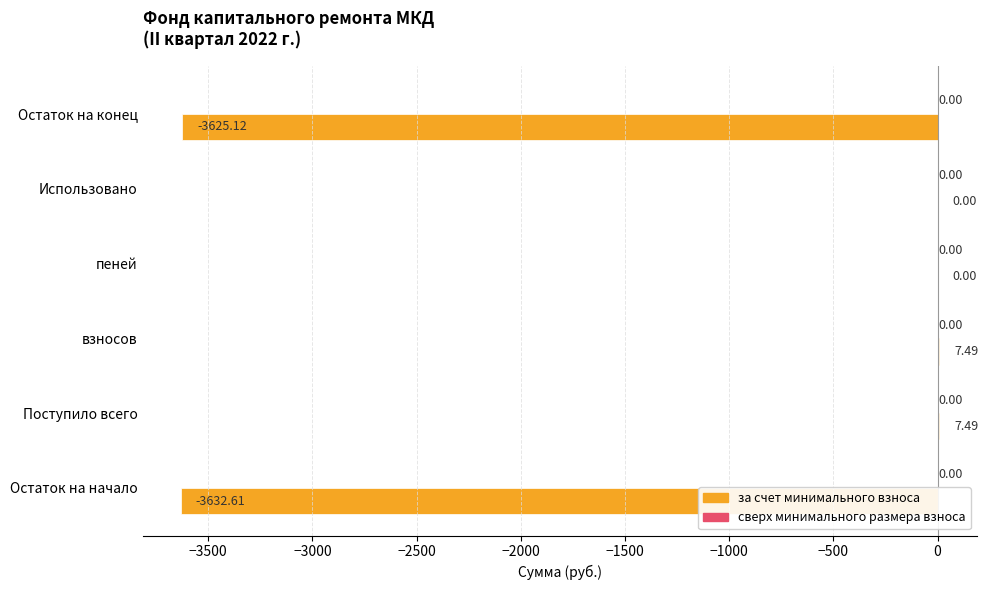

Between Поступило всего and Использовано, which is larger?

Поступило всего